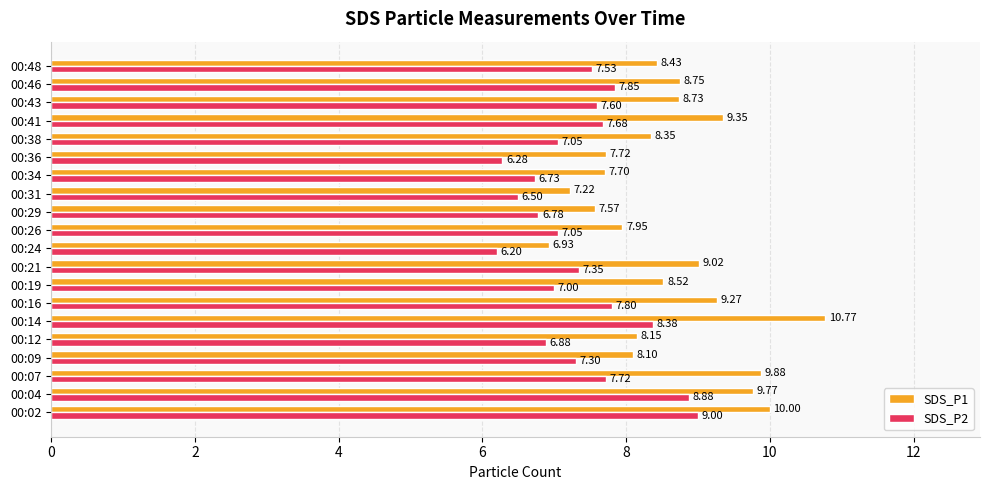

At 00:46, list the series in order from smallest to largest.

SDS_P2, SDS_P1